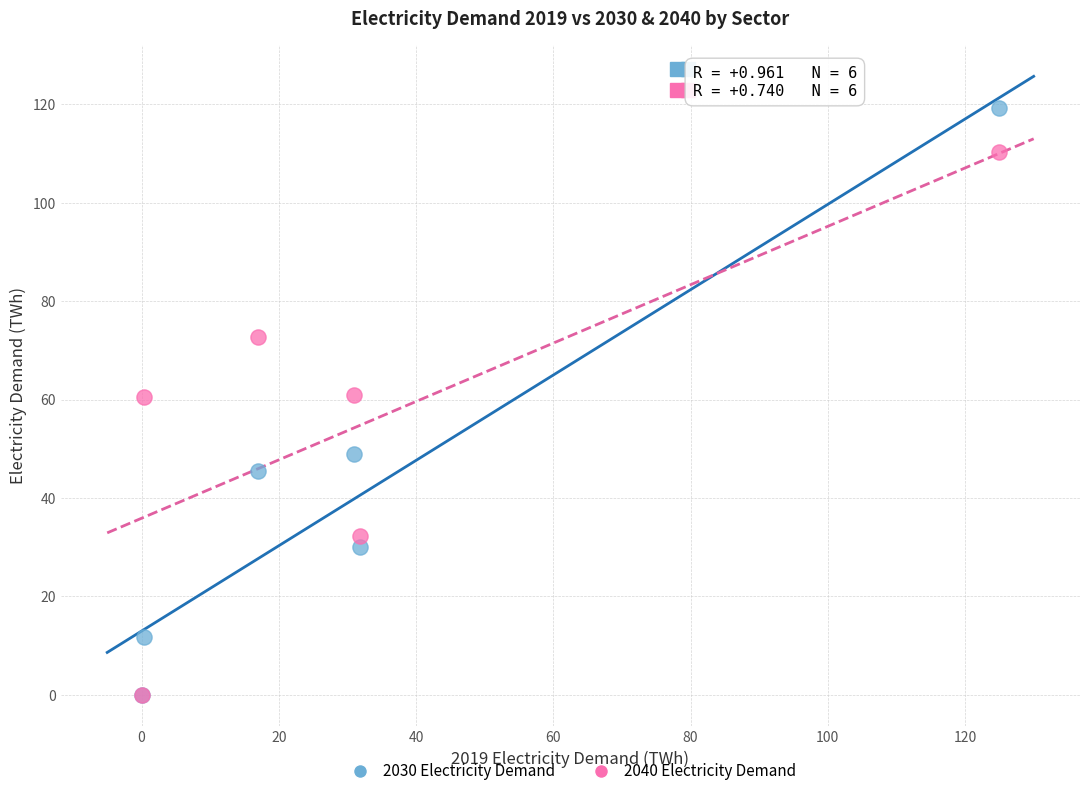

Which series contains the highest Y value?

2030 Electricity Demand